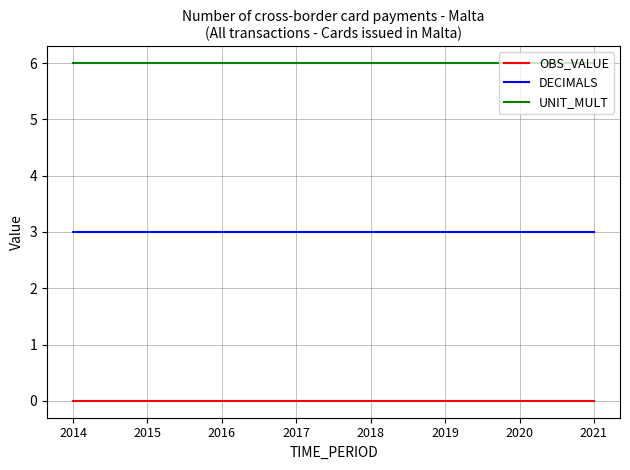

Is the value of DECIMALS at 2017 greater than the value of UNIT_MULT at 2018?

No